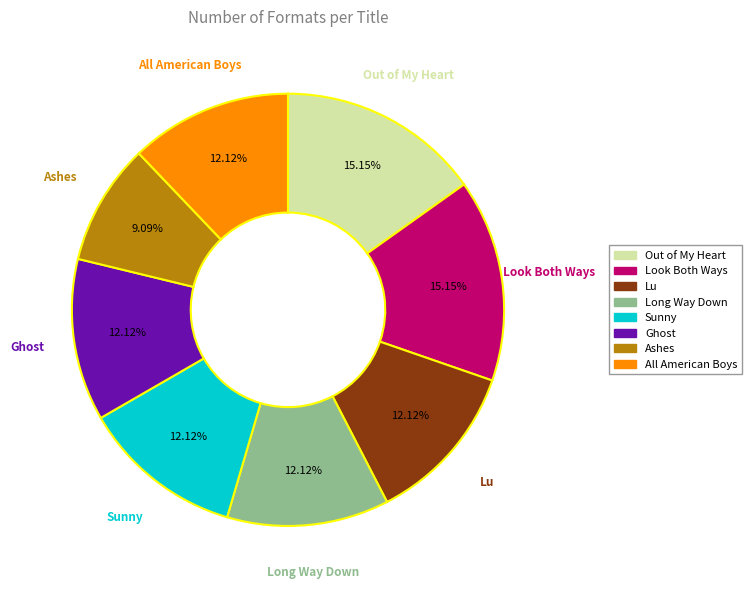

What is the smallest slice in the pie chart?

Ashes